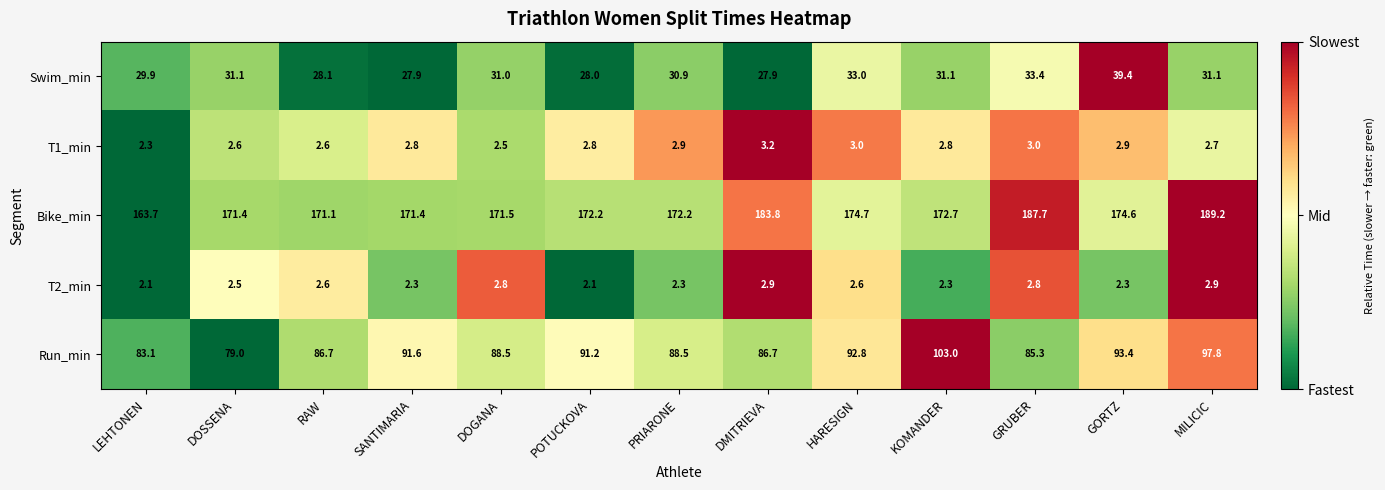

Count the number of data series in this chart.

5